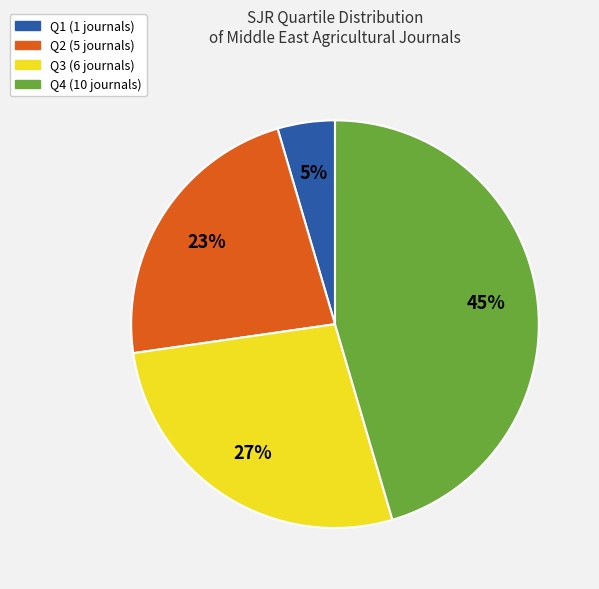

Between Q4 and Q3, which is larger?

Q4